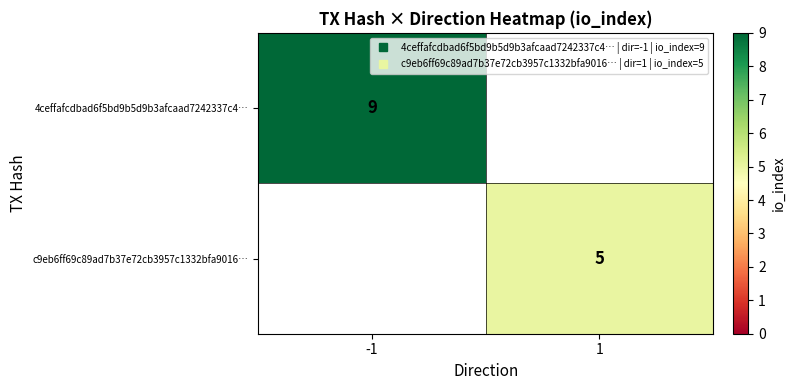

How many values in 4ceffafcdbad6f5bd9b5d9b3afcaad7242337c4… are above zero?

1